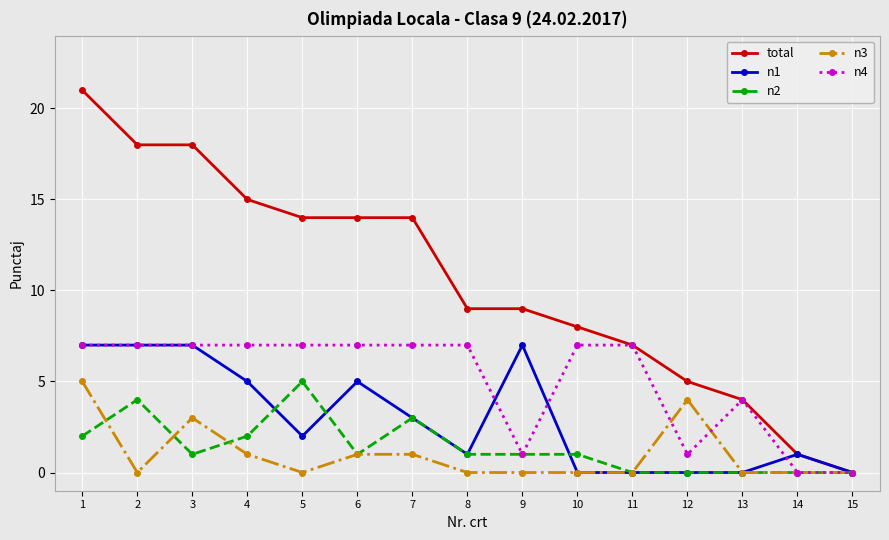

The n1 series shows 2 at 5. True or false?

True